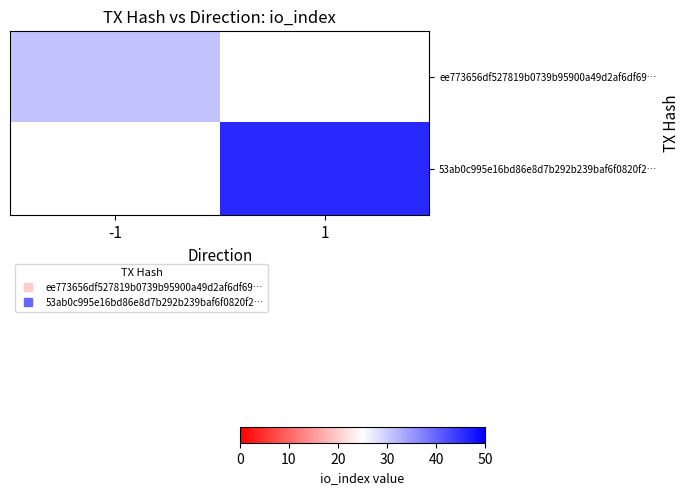

How many series are shown in this chart?

2